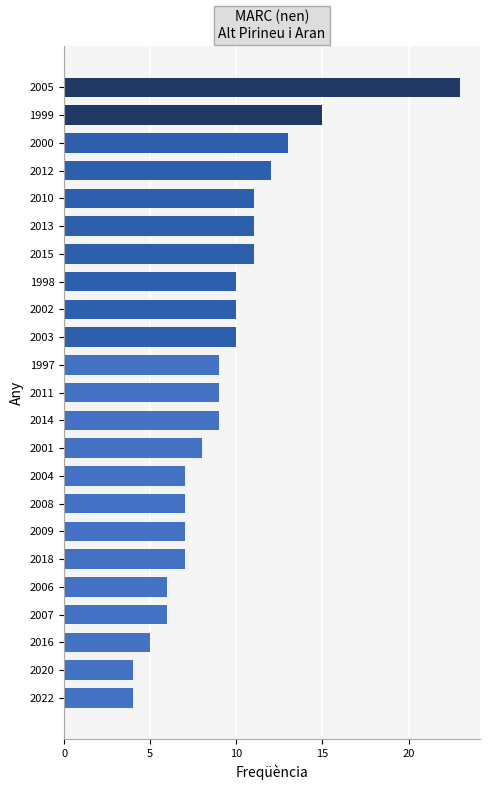

What is the ratio of the value at 2009 to the value at 2015?

0.6